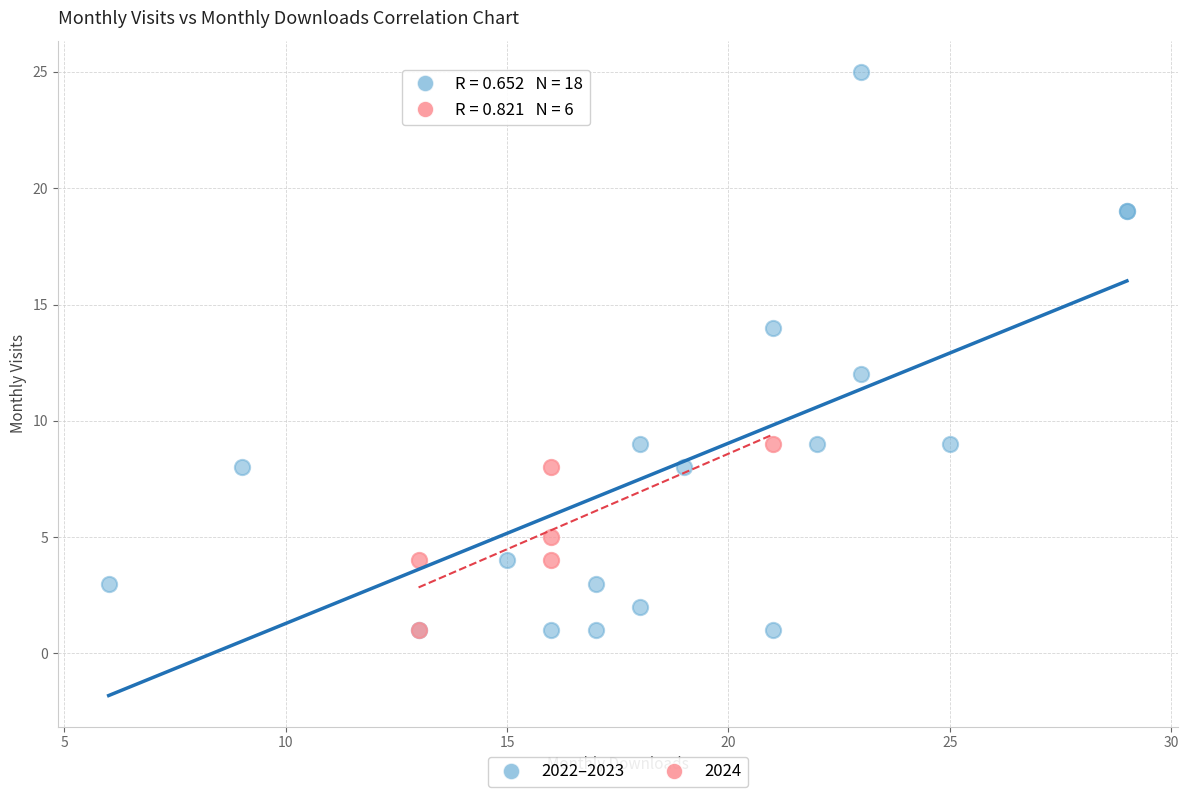

Which series has the widest spread of Y values?

2022–2023